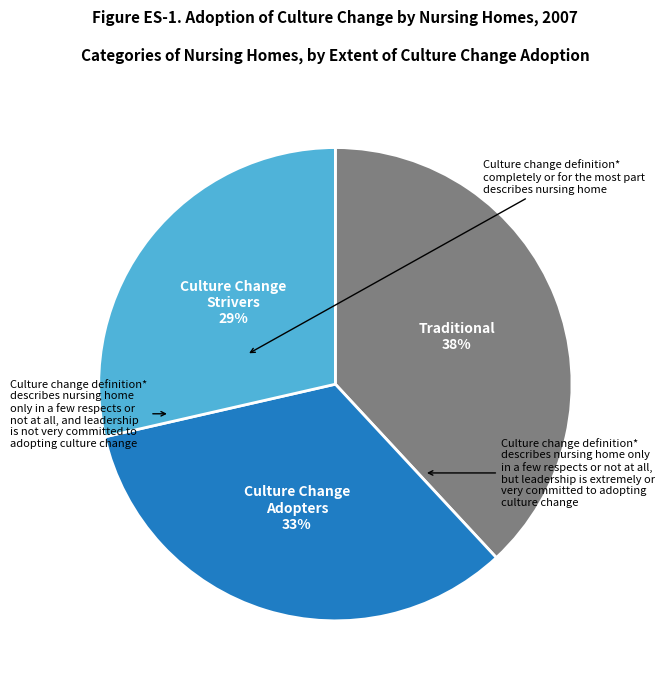

Count the number of slices in the pie.

3